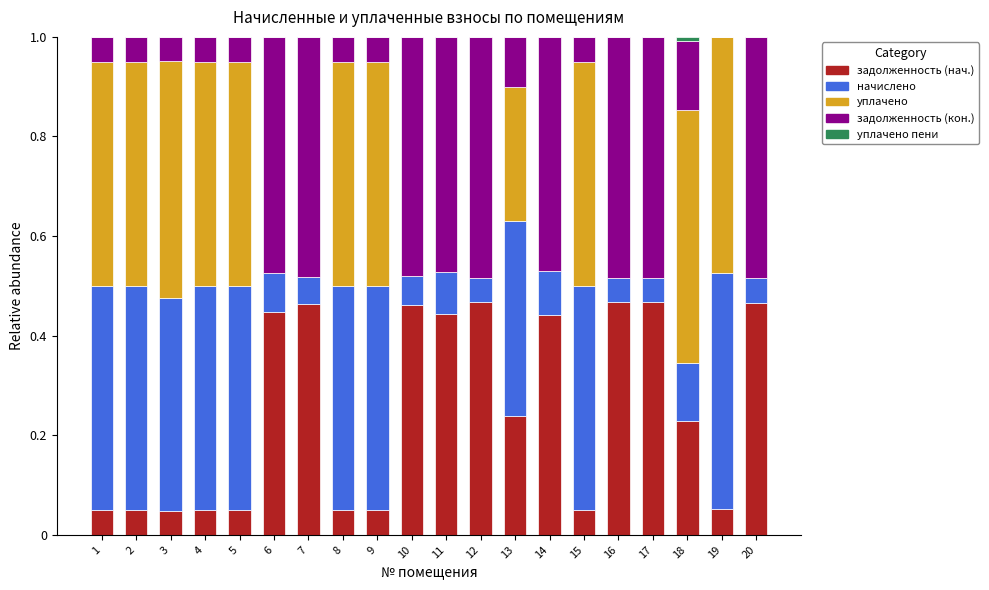

Does the chart contain stacked bars?

Yes